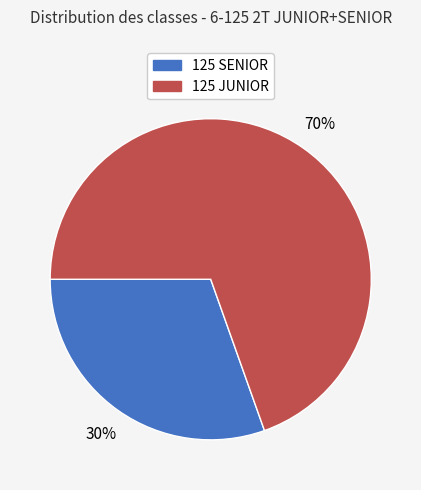

Is the sum of 125 SENIOR and 125 JUNIOR greater than half?

Yes